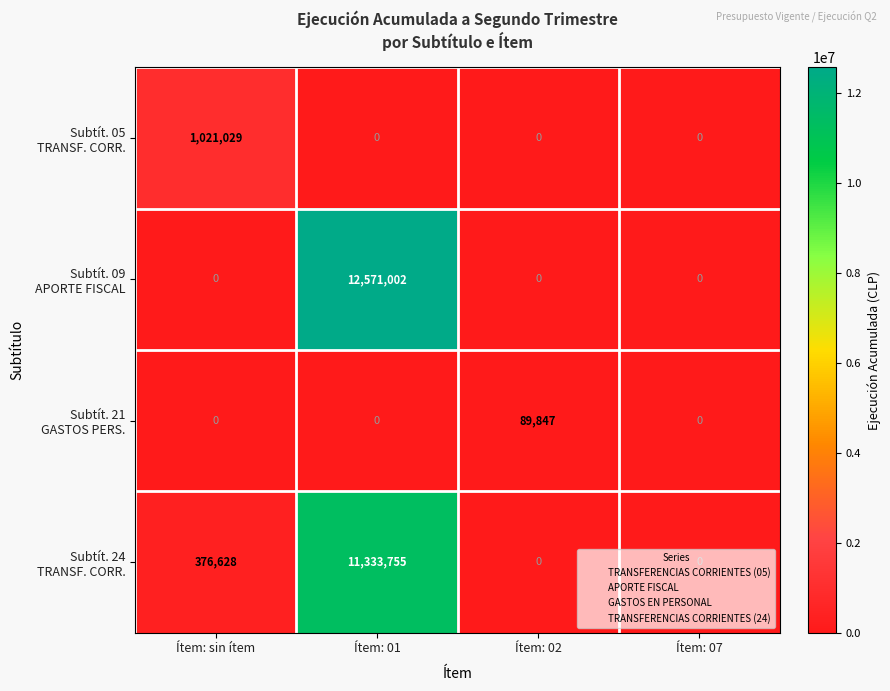

What is the total value across all series at Ítem: 01?

23904757